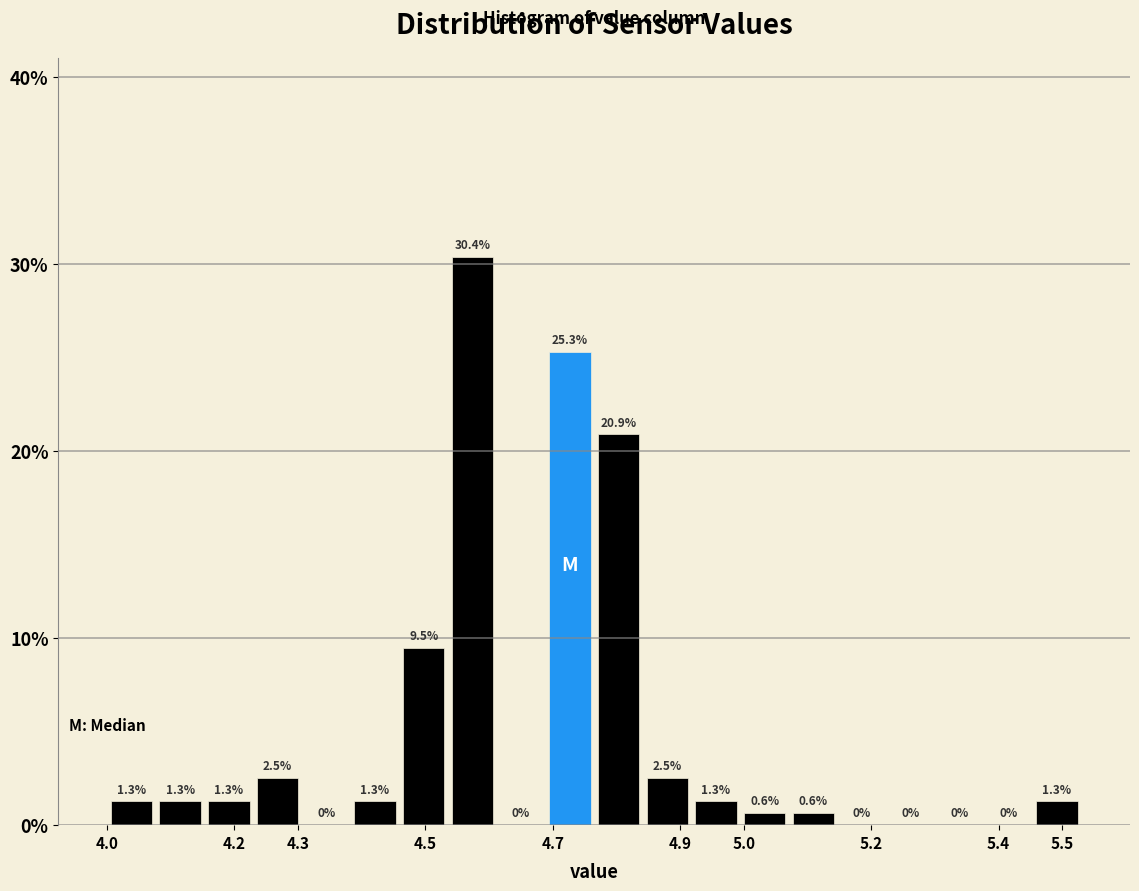

Which range on the x-axis has the tallest bar?

4.54 to 4.61